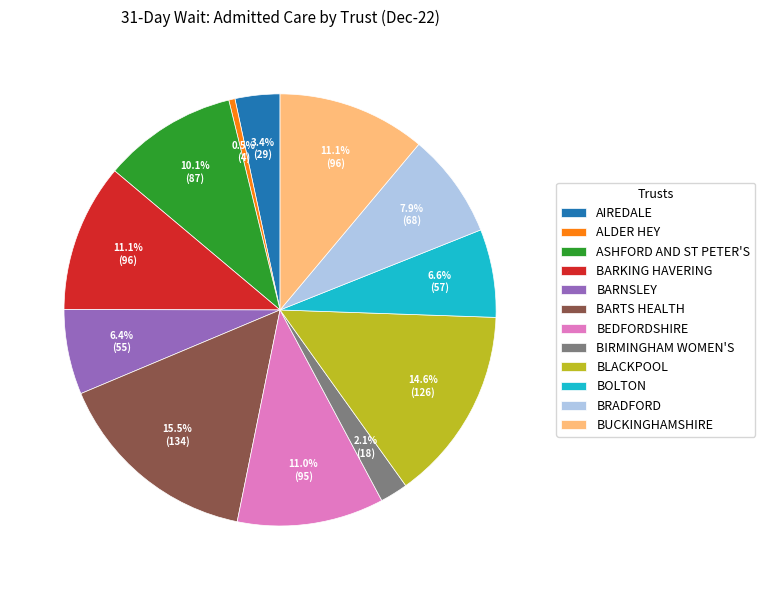

How much of the chart is everything except BOLTON?

93.4%